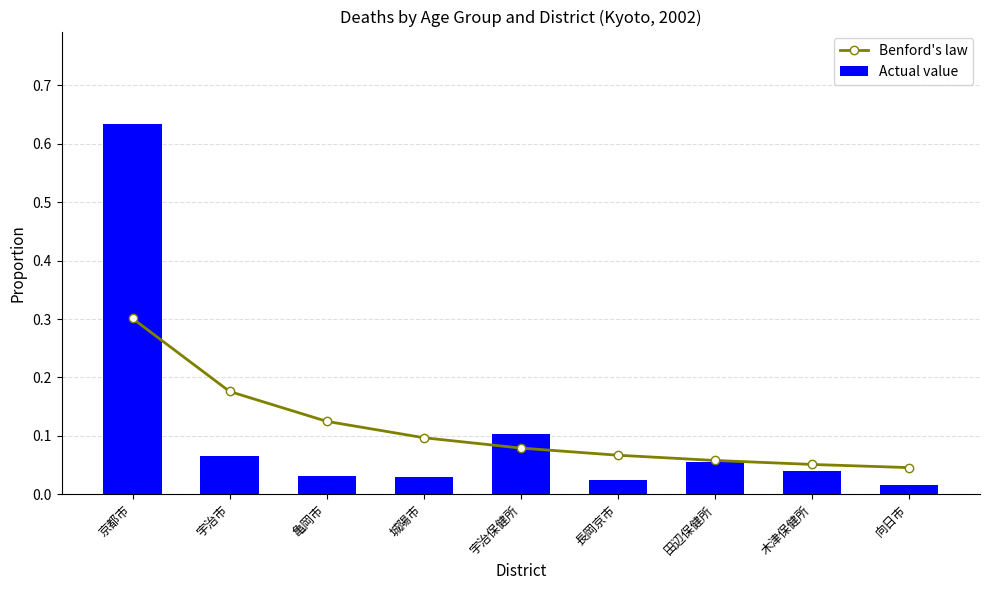

What is the label of the 1st bar from the left?

京都市